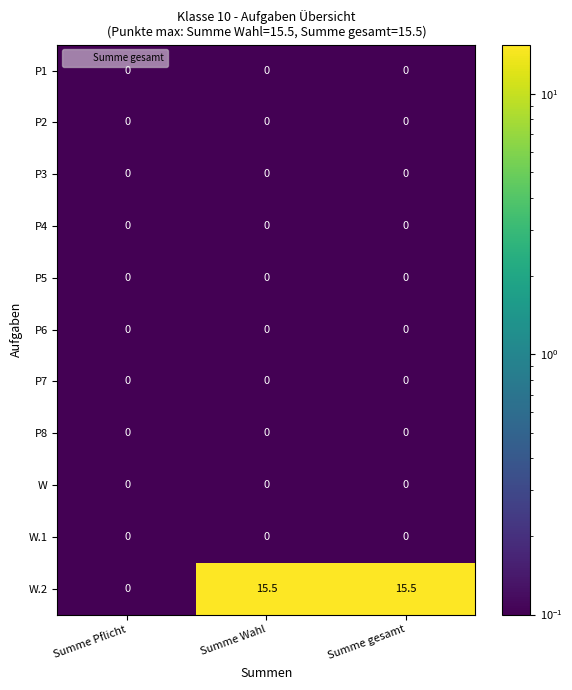

What is the greatest value displayed?

15.5